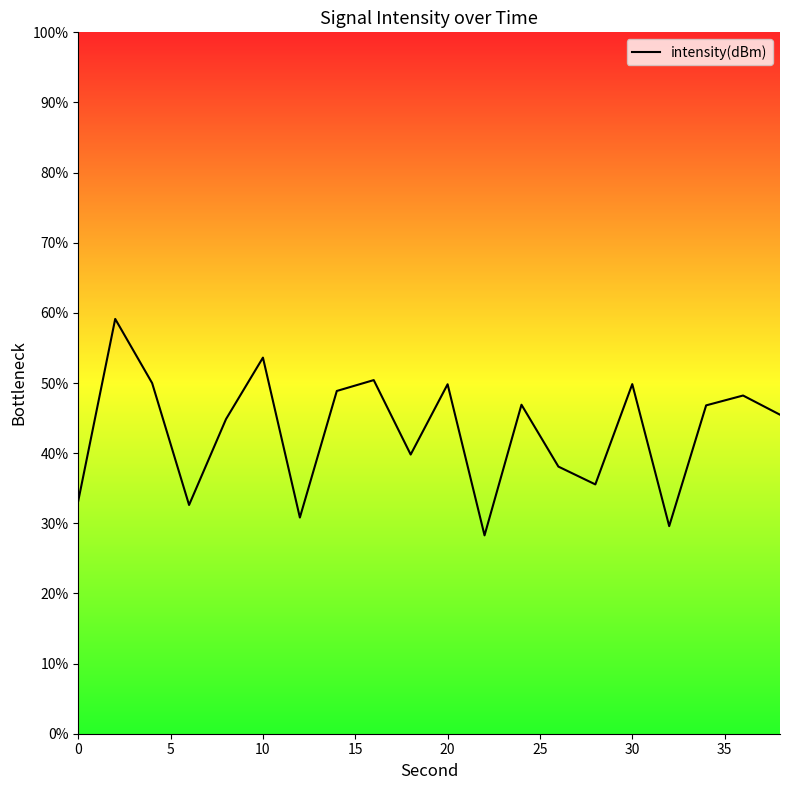

What is the smallest value displayed?

28.3